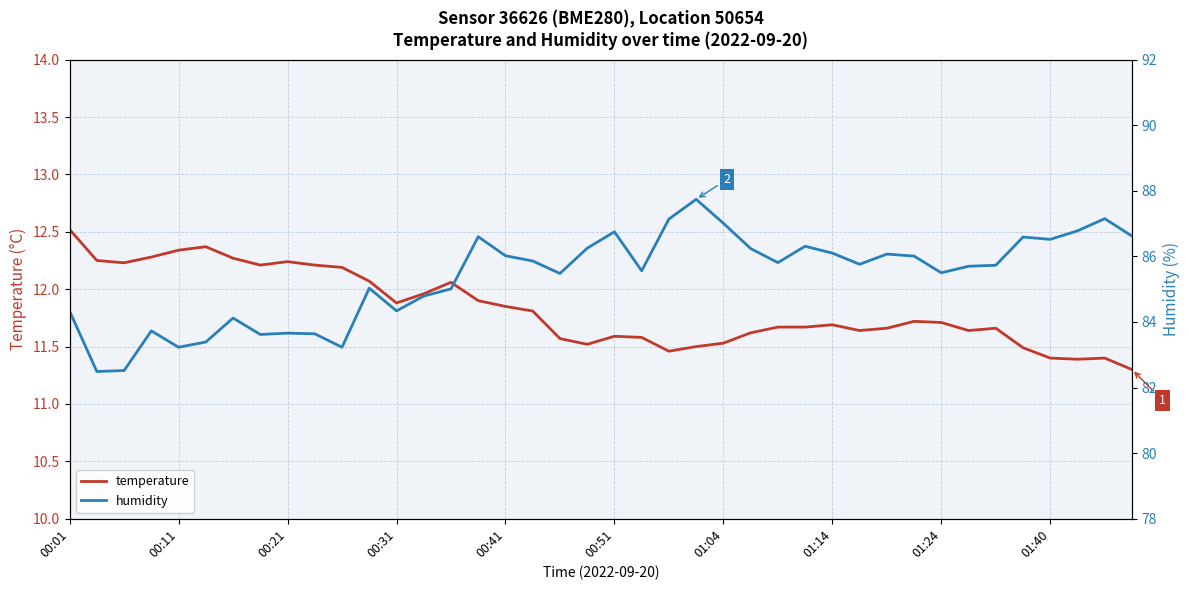

Rank the series by their maximum value, from lowest to highest.

temperature, humidity